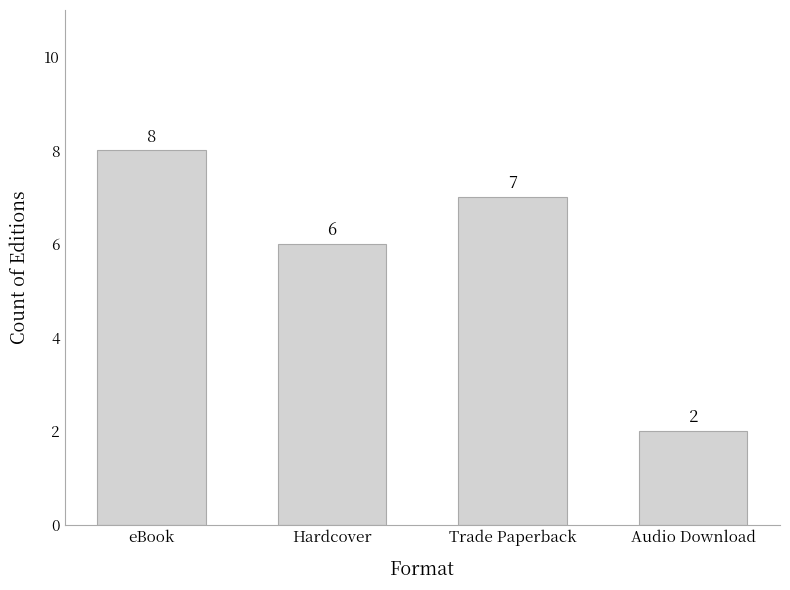

What is the label of the 4th bar from the left?

Audio Download